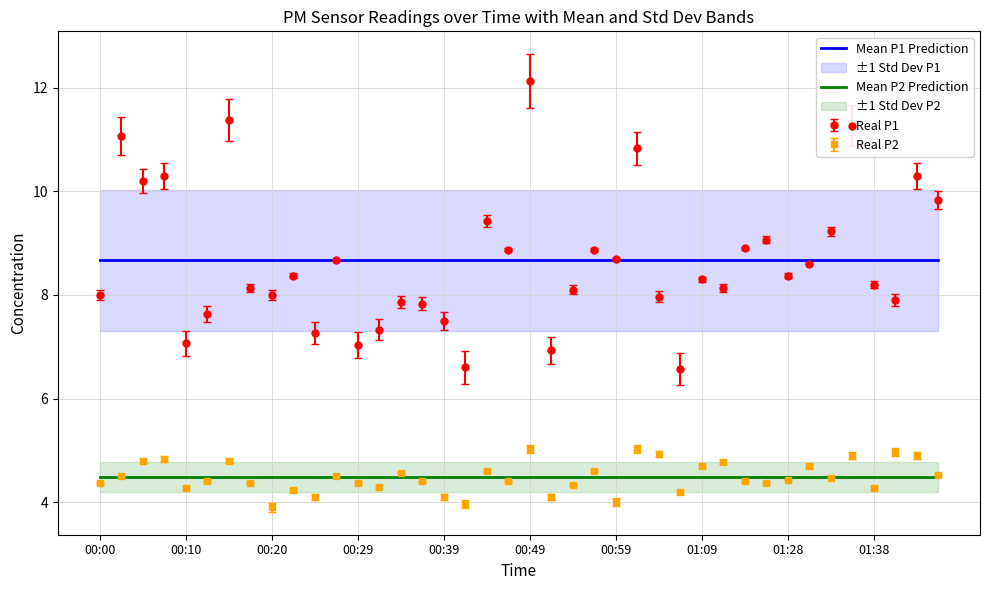

How many lines are shown in the chart?

2